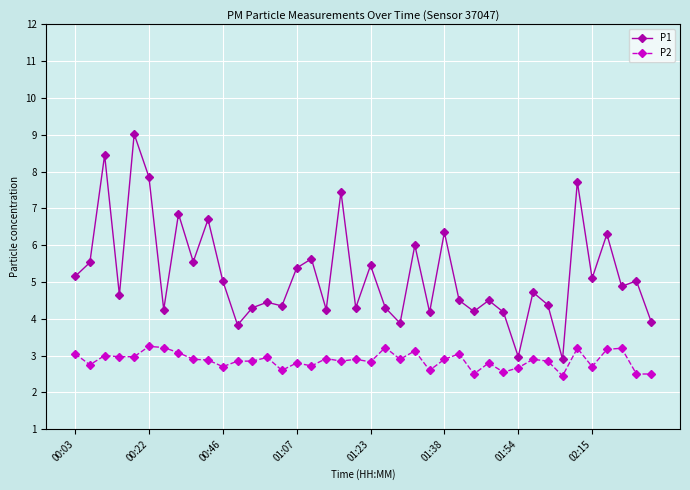

What is the difference between the second highest and minimum values in the P2 series?

0.8